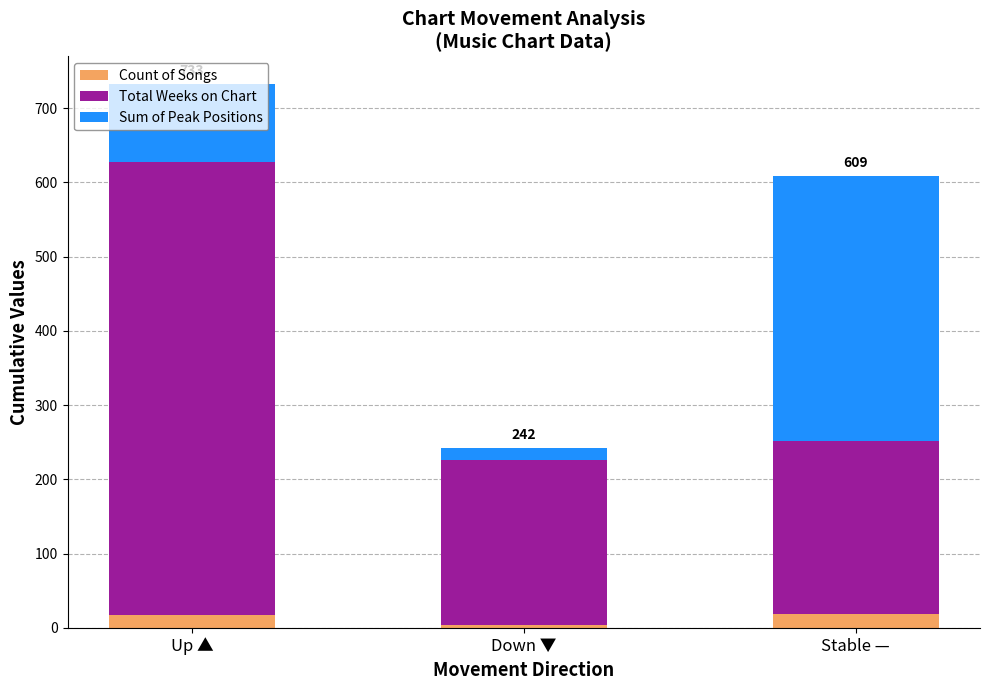

What is the maximum value for Count of Songs?

19